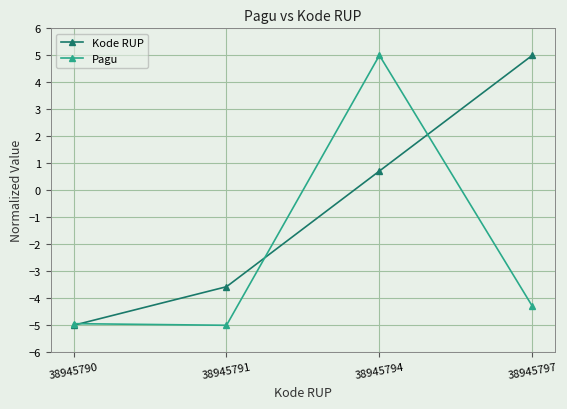

Between 38945790 and 38945797, which series saw the biggest shift?

Kode RUP